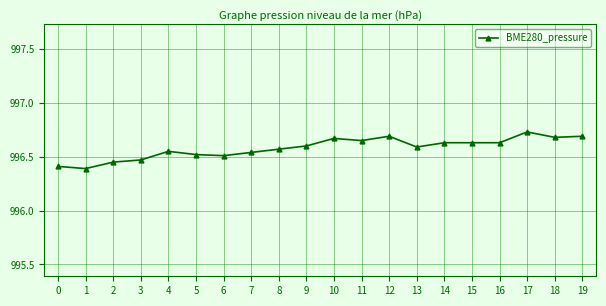

What is the minimum value shown in the chart?

996.4